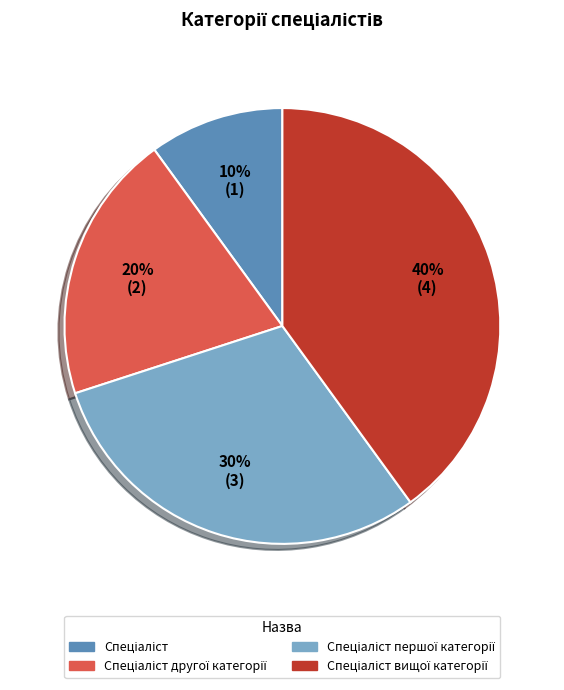

How many slices are in this pie chart?

4